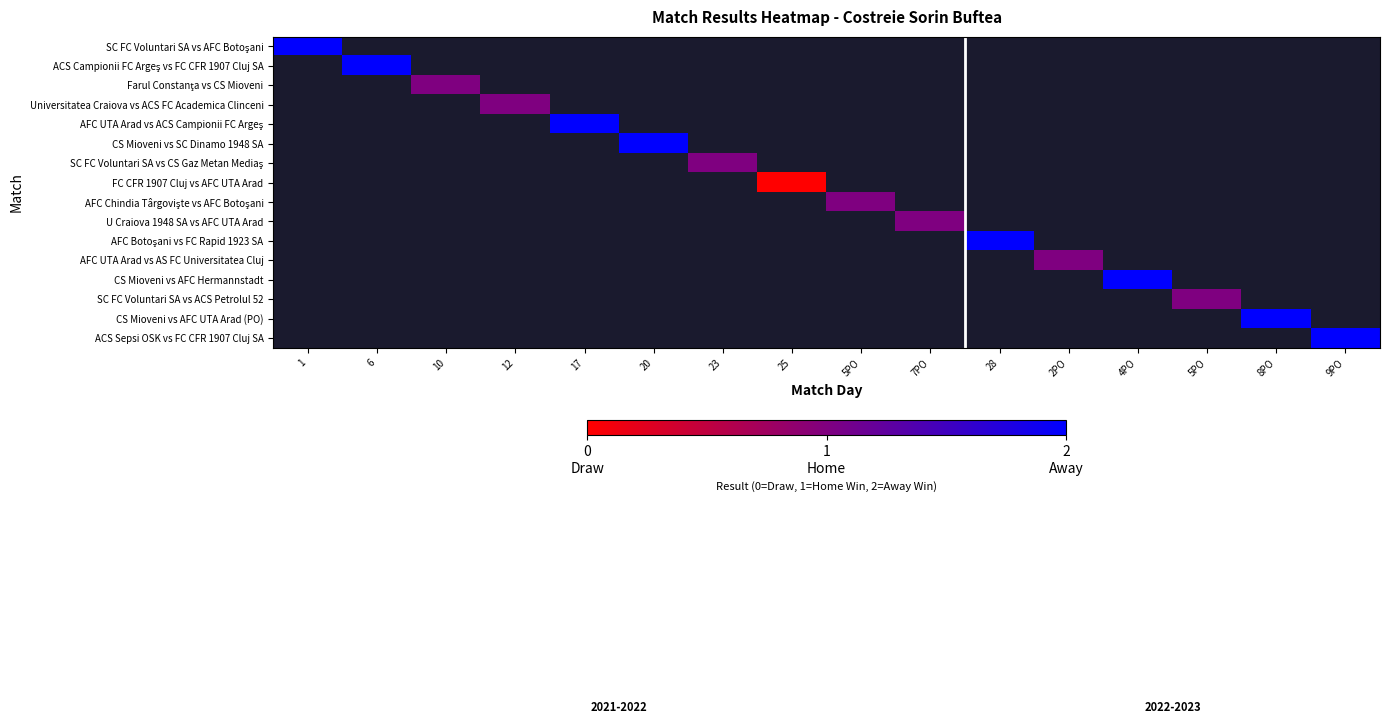

Which series has the largest range (max minus min)?

SC FC Voluntari SA vs AFC Botoşani